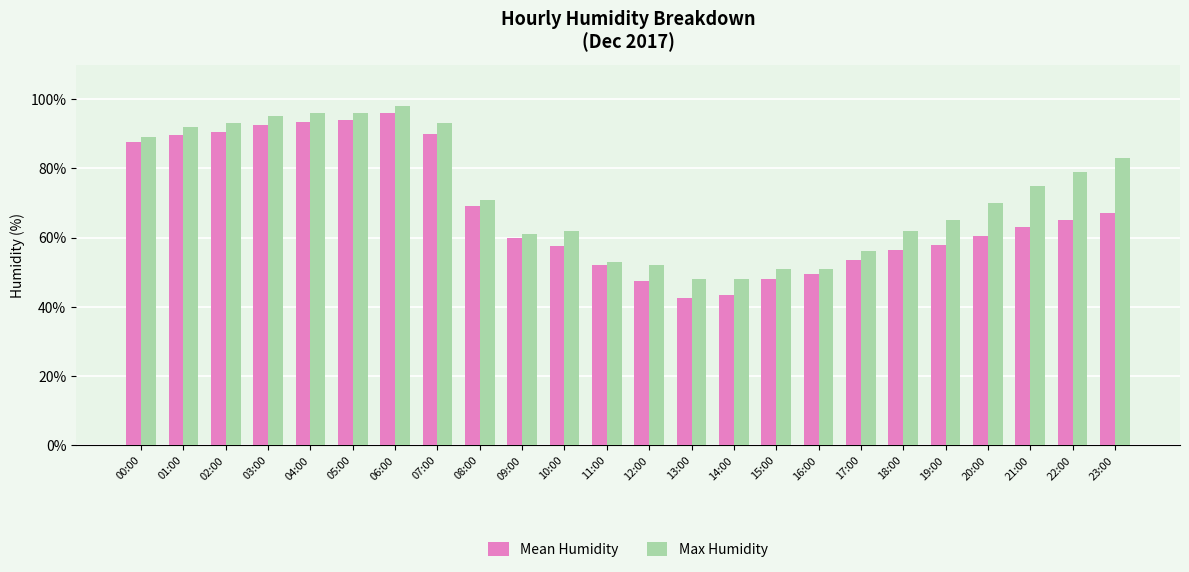

How many groups of bars are there?

24